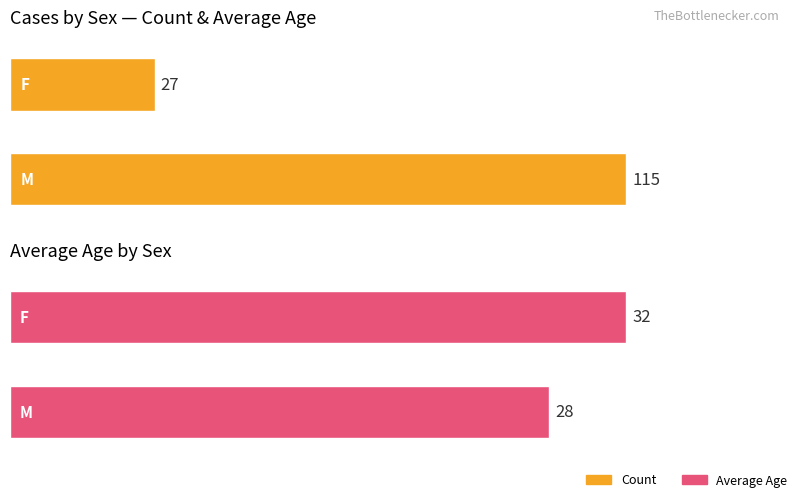

Rank the series by their average value, from highest to lowest.

Count, Avg Age